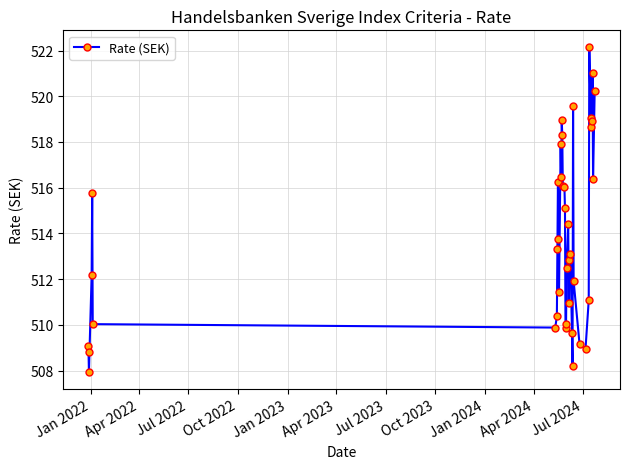

What is the sum of all values?

20556.3